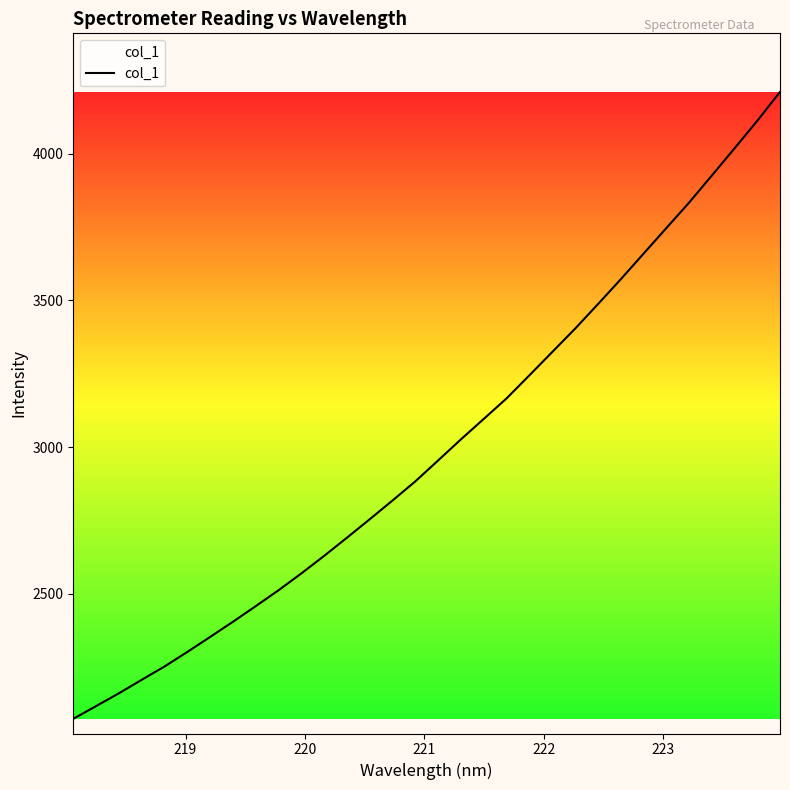

What is the difference between the maximum and minimum values?

2137.8